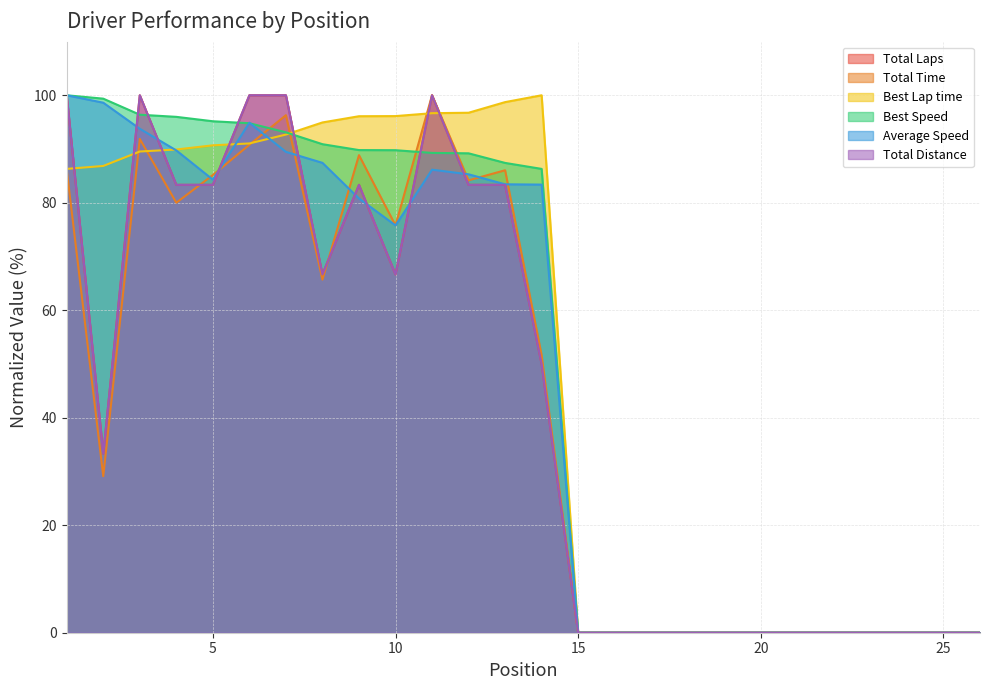

Which series has the largest range (max minus min)?

Total Laps